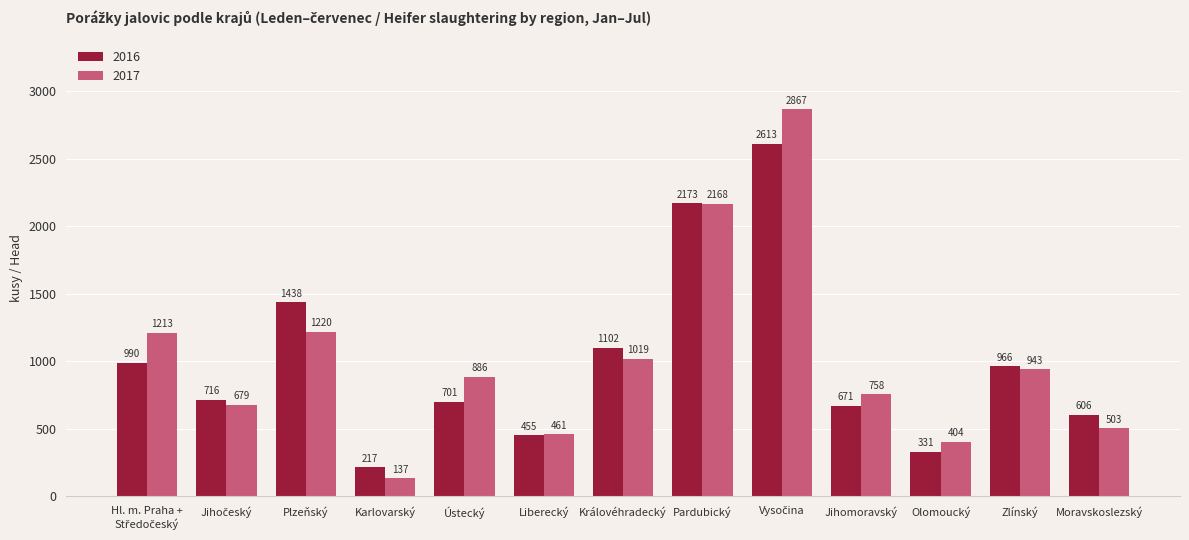

What is the average value of the 2016 series?

998